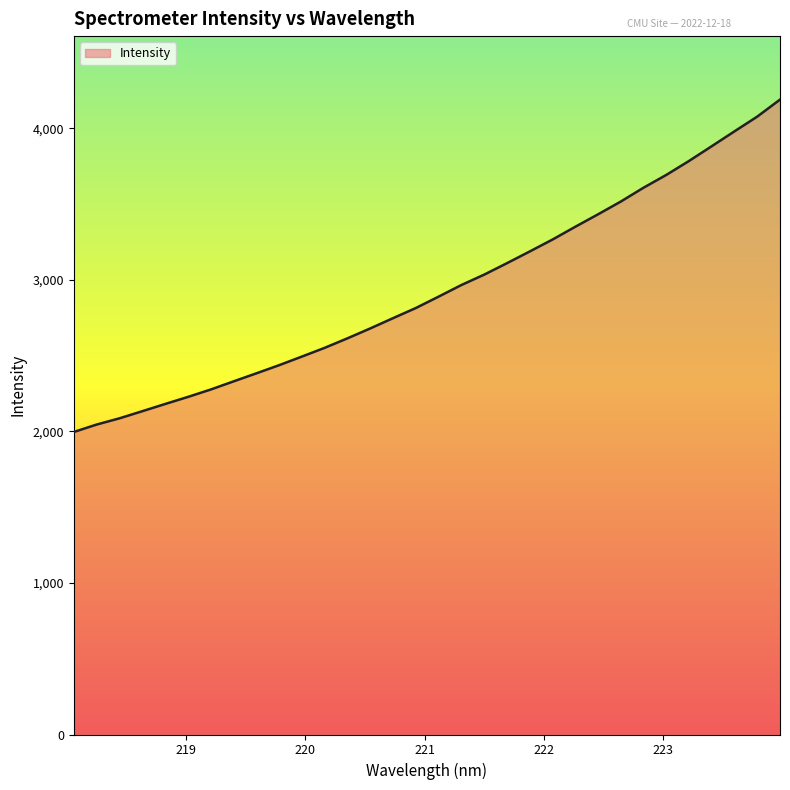

What is the difference between the maximum and minimum values?

2193.7